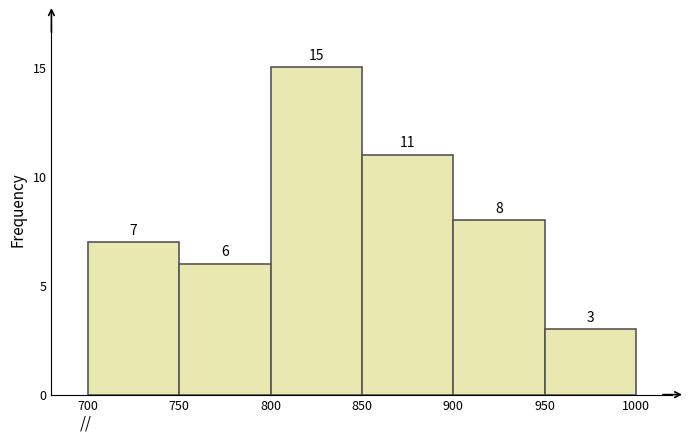

Reading left to right, transcribe this chart: for each bar, give the range it covers on the x-axis and its height.

700 to 750: 7
750 to 800: 6
800 to 850: 15
850 to 900: 11
900 to 950: 8
950 to 1000: 3